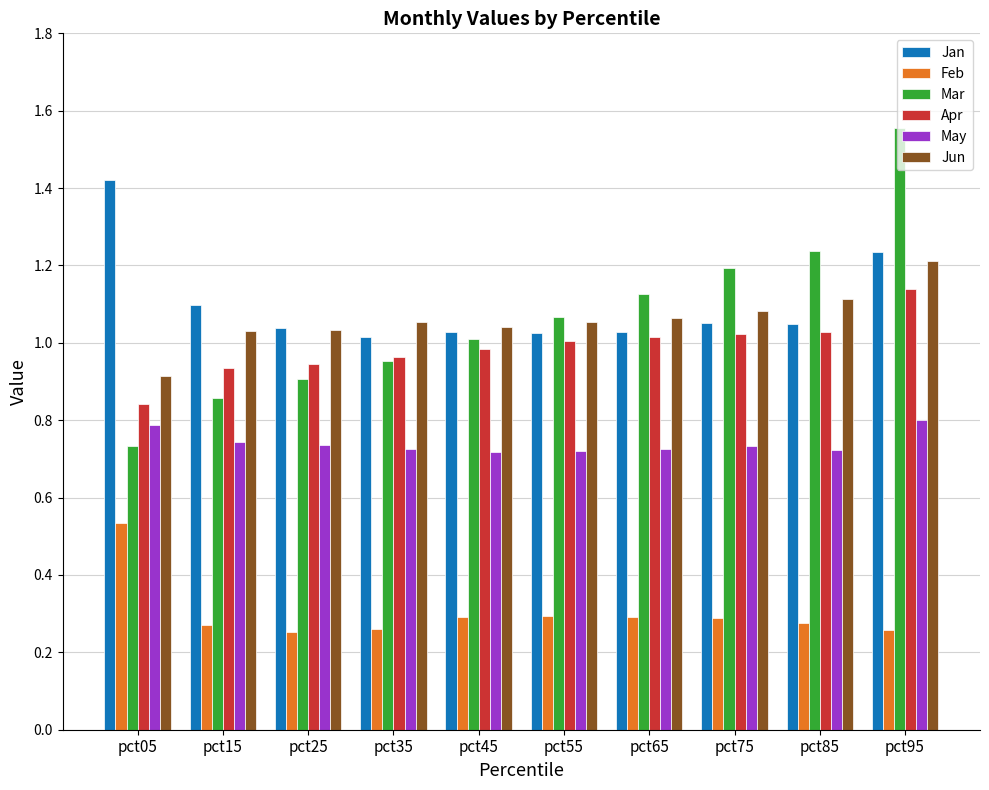

Which series changed the most between pct55 and pct95?

Mar